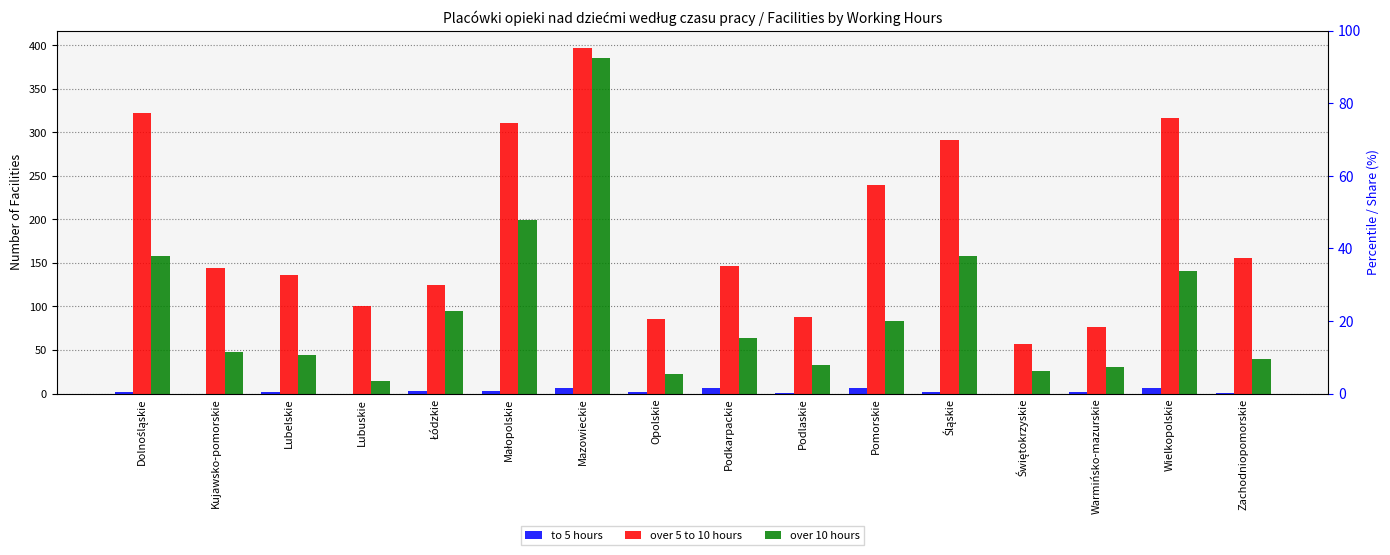

Is it true that to 5 hours equals 1 at Podlaskie?

True